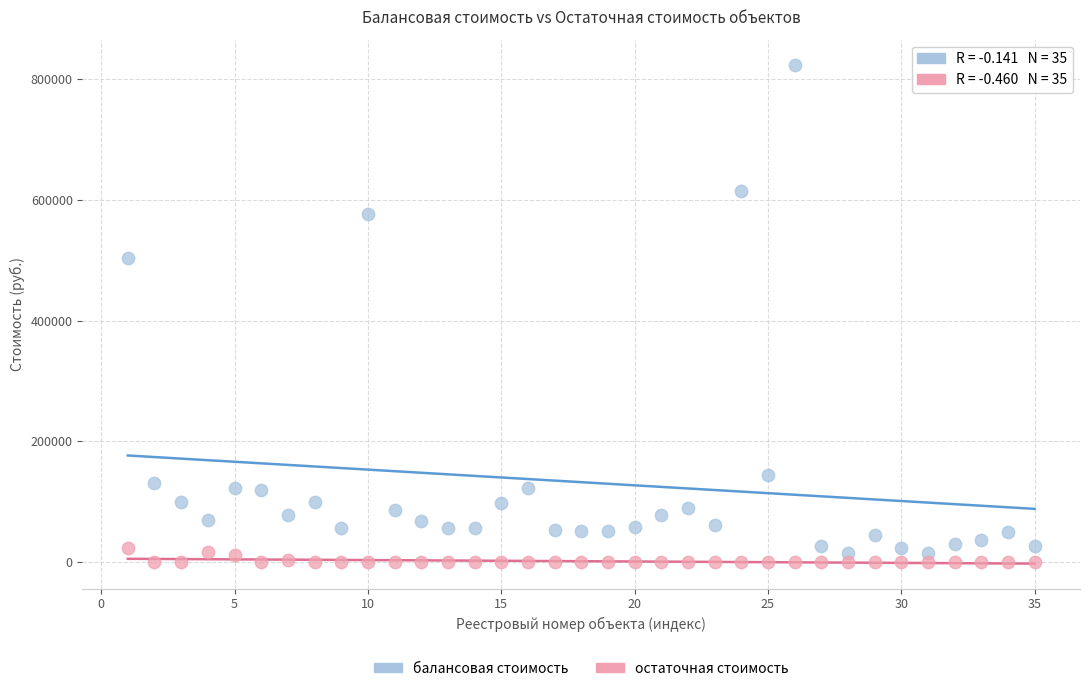

Across all data points, what is the range of Y values (max minus min)?

824046.0